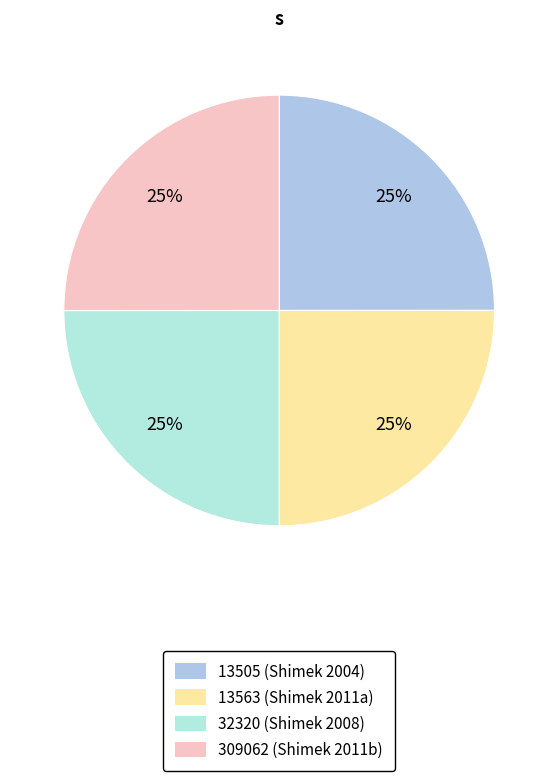

What percentage is the 13505 slice, to the nearest percent?

25%